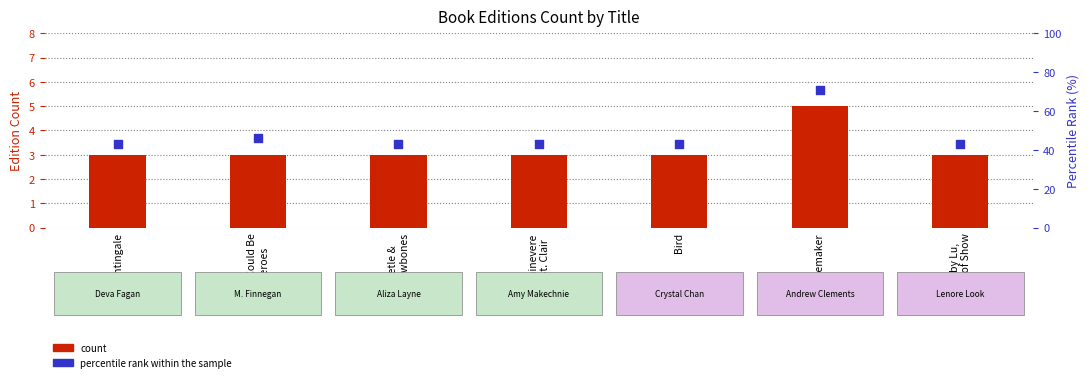

What are all the series names shown in the legend?

count, percentile rank within the sample